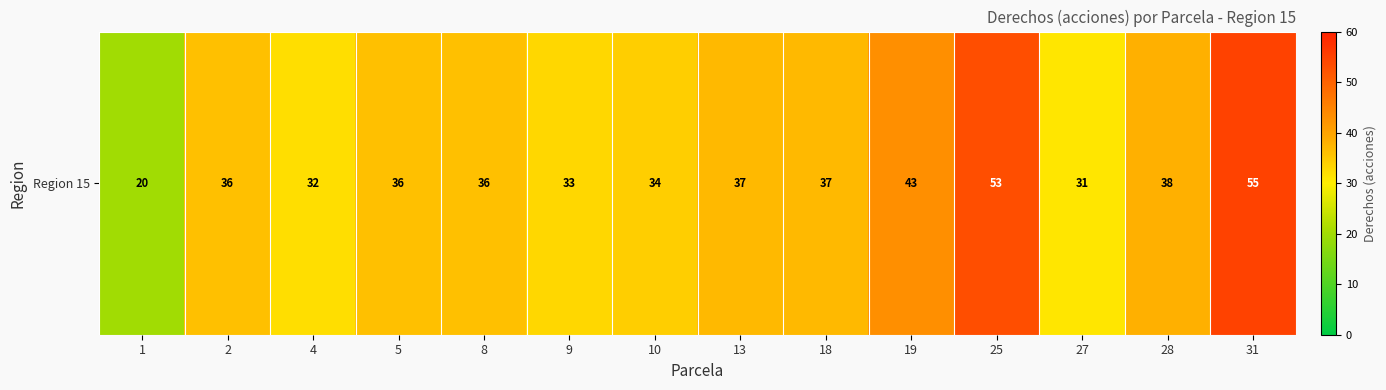

Reading left to right, extract all data points from this chart.

20	36	32	36	36	33	34	37	37	43	53	31	38	55